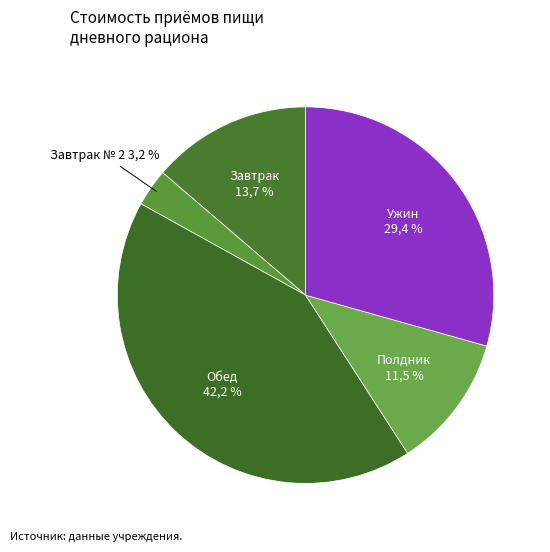

Between Полдник and Завтрак, which is larger?

Завтрак